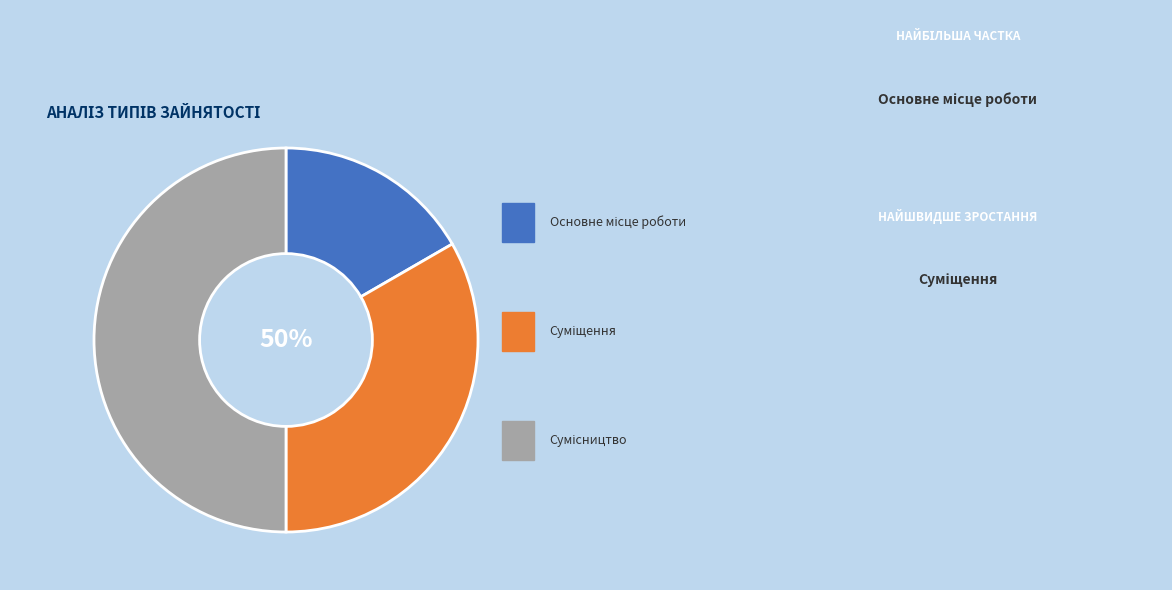

The Сумісництво slice represents 50% of the pie. True or false?

True